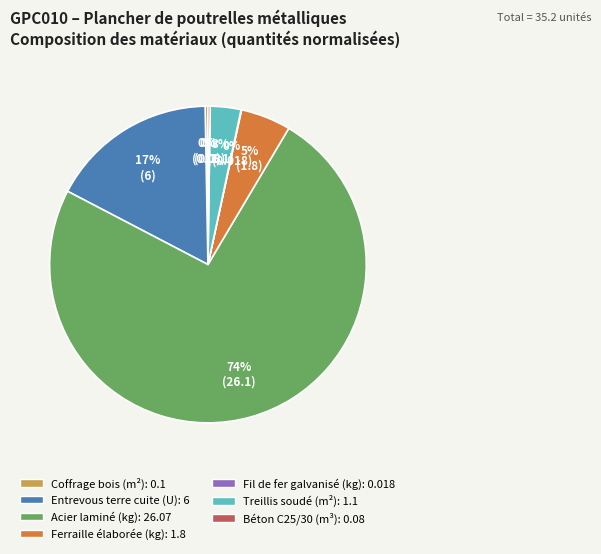

Is the sum of Treillis soudé (m²) and Acier laminé (kg) greater than half?

Yes